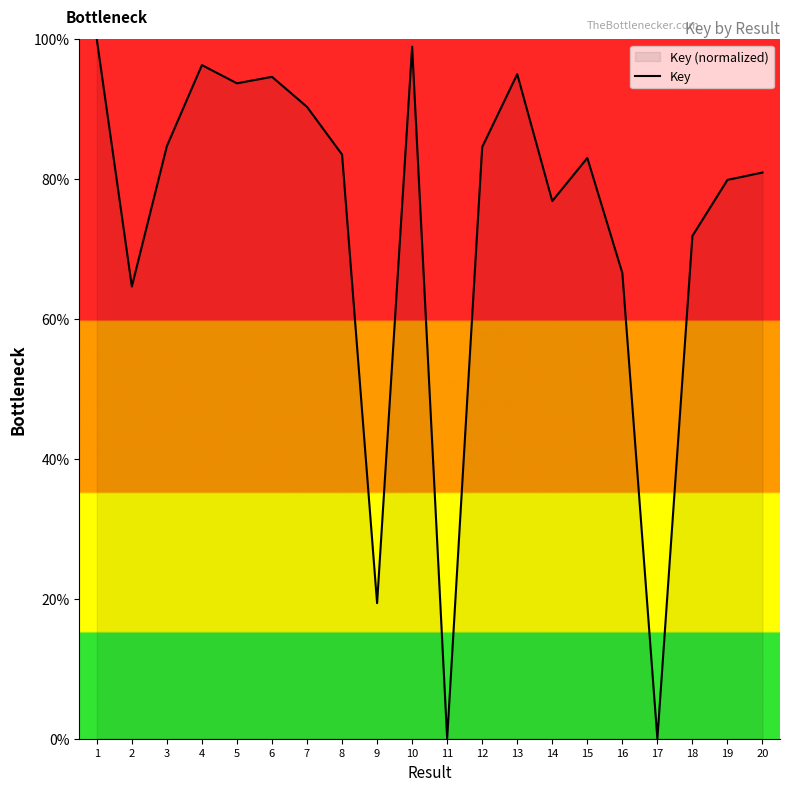

What is the approximate value at 7?

90.3